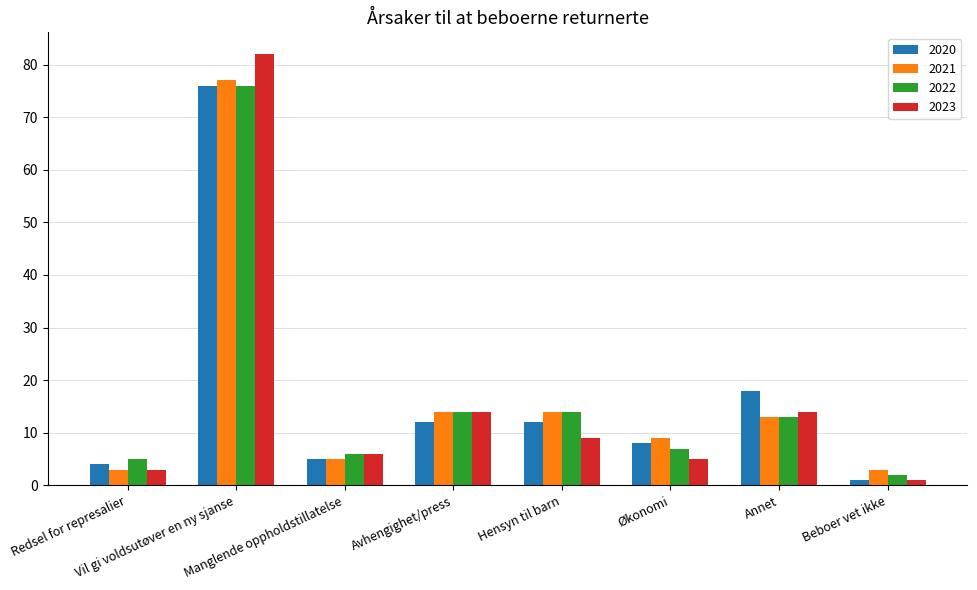

What is the difference between the second highest and second lowest values in the 2022 series?

9